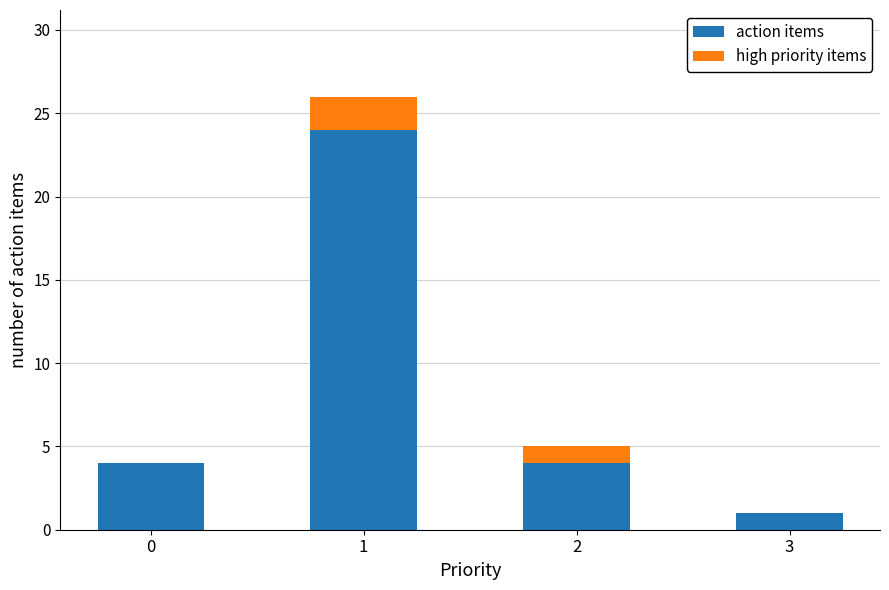

The action items series shows 3 at 2. True or false?

False